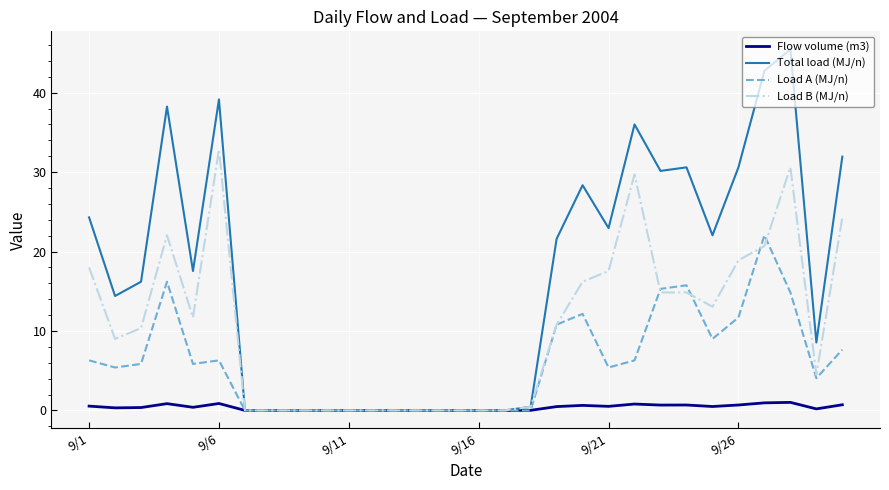

Which series has the widest spread of values?

Total load (MJ/n)